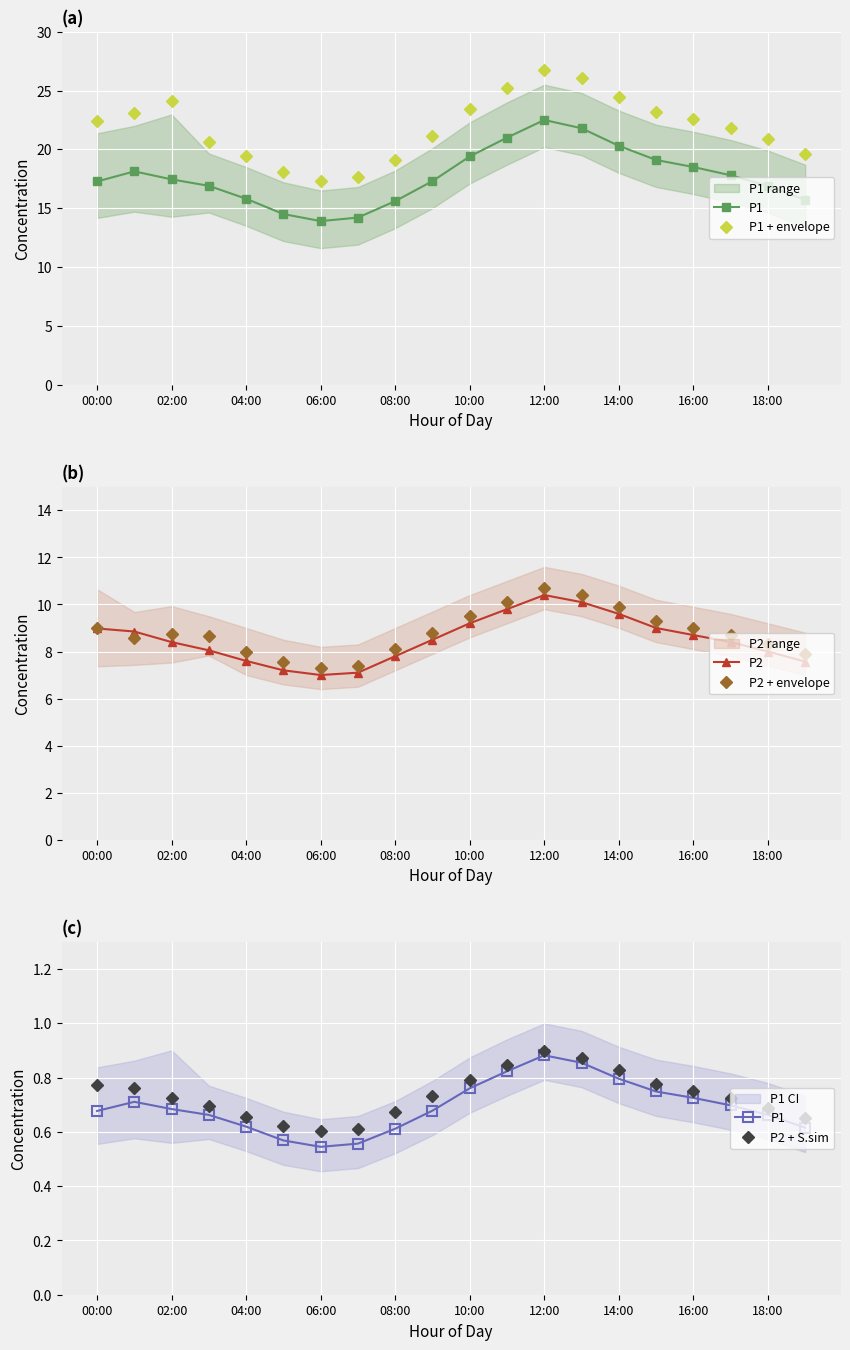

The value of P2 + envelope at 14:00 is 9.9. True or false?

True